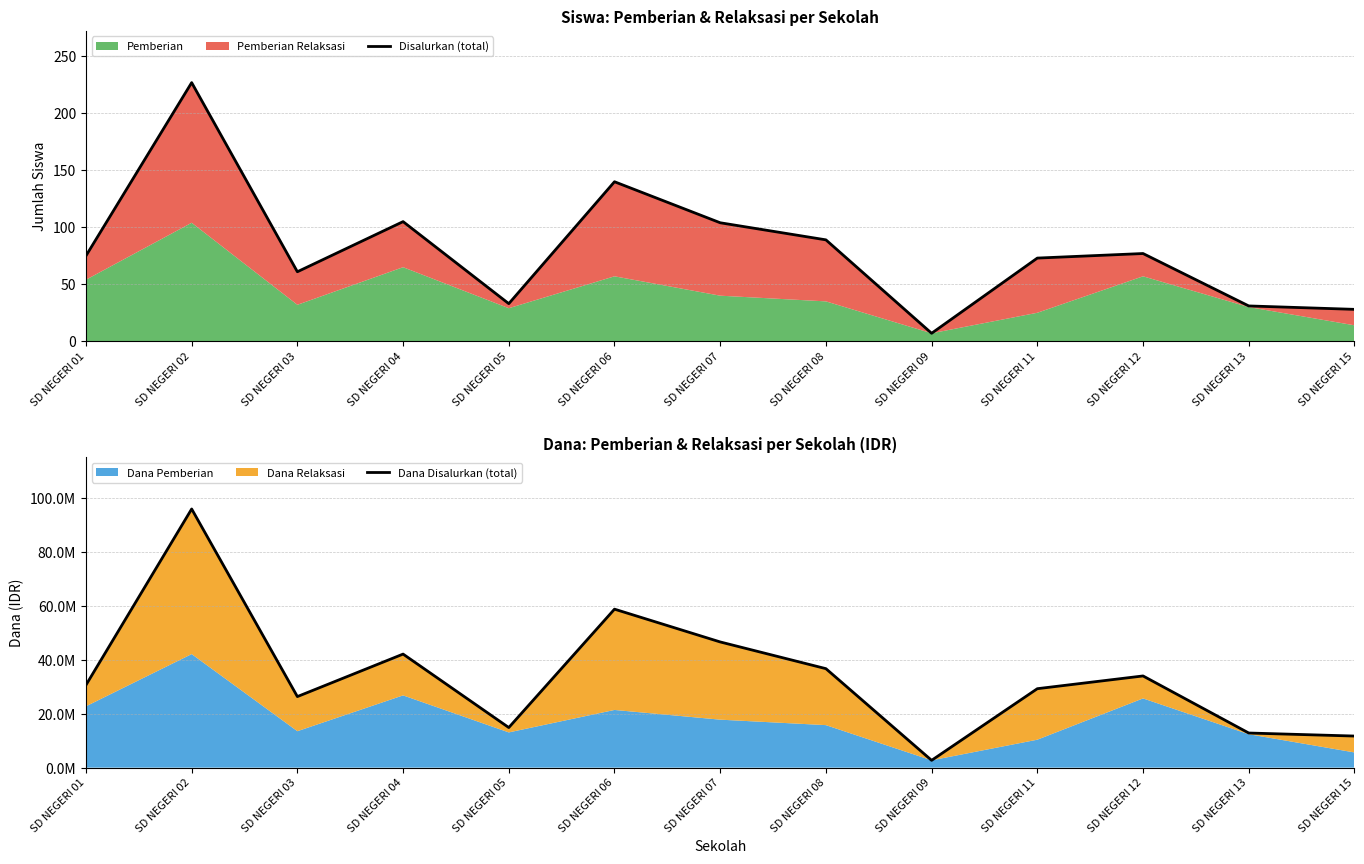

What is the difference between the Dana Disalurkan (total) values at SD NEGERI 02 and SD NEGERI 15?

84150000